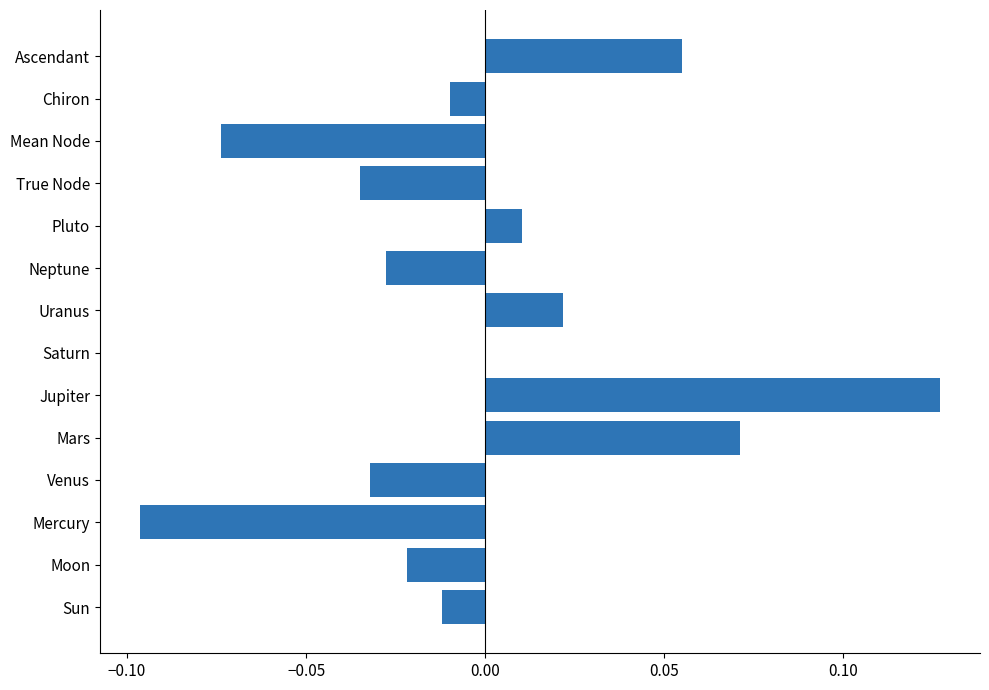

At which category does the chart reach its peak across all series?

Jupiter